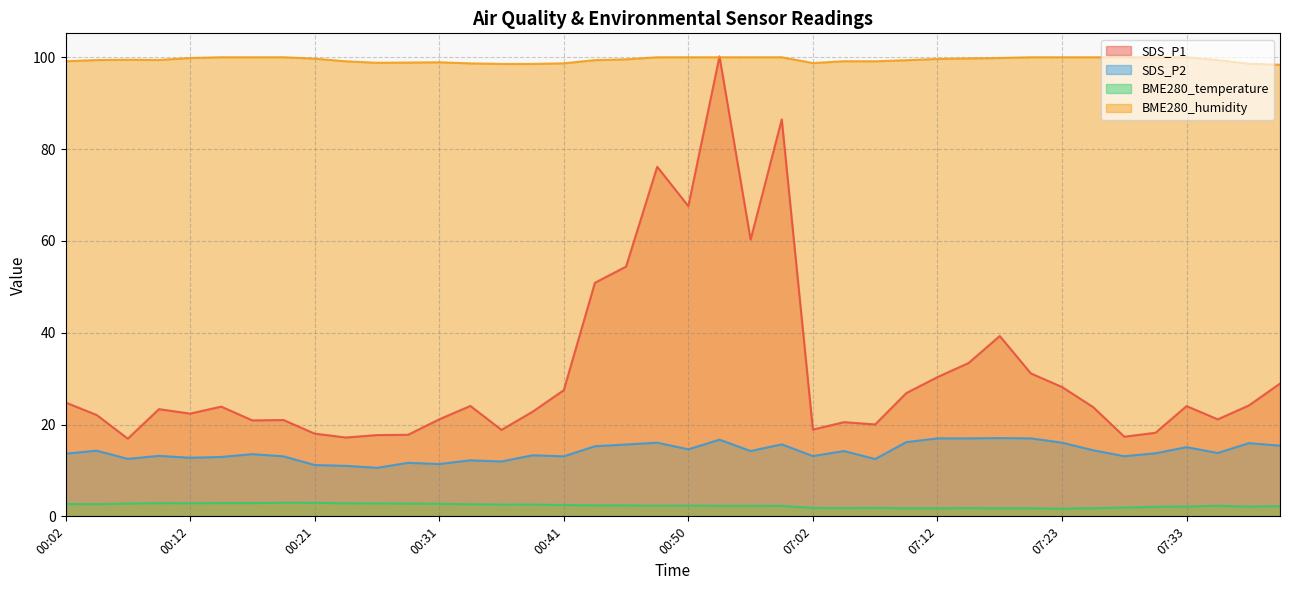

Reading right to left, list all the values displayed in this chart.

SDS_P1: 28.9	24.1	21.1	24.0	18.2	17.4	23.8	28.2	31.1	39.3	33.4	30.3	26.9	20.0	20.5	18.9	86.5	60.3	100.2	67.6	76.2	54.4	50.9	27.5	22.8	18.8	24.1	21.1	17.8	17.7	17.2	18.0	21.0	20.9	23.9	22.4	23.4	16.9	22.1	24.8
SDS_P2: 15.4	15.9	13.8	15.1	13.7	13.1	14.4	16.1	17.0	17.1	17.0	17.0	16.2	12.5	14.2	13.1	15.7	14.2	16.7	14.6	16.1	15.7	15.3	13.1	13.3	11.9	12.2	11.4	11.7	10.6	11.0	11.2	13.1	13.6	12.9	12.8	13.2	12.5	14.3	13.7
BME280_temperature: 2.2	2.1	2.3	2.1	2.1	1.9	1.8	1.7	1.8	1.8	1.8	1.8	1.8	1.9	1.8	1.8	2.3	2.3	2.3	2.3	2.3	2.4	2.4	2.5	2.6	2.6	2.6	2.7	2.8	2.8	2.8	2.9	3.0	2.9	2.9	2.9	2.9	2.8	2.7	2.7
BME280_humidity: 98.4	98.6	99.4	100.0	100.0	100.0	100.0	100.0	100.0	99.8	99.8	99.6	99.4	99.1	99.1	98.7	100.0	100.0	100.0	100.0	100.0	99.5	99.4	98.7	98.5	98.5	98.7	98.9	98.8	98.8	99.1	99.7	100.0	100.0	100.0	99.8	99.4	99.5	99.4	99.1